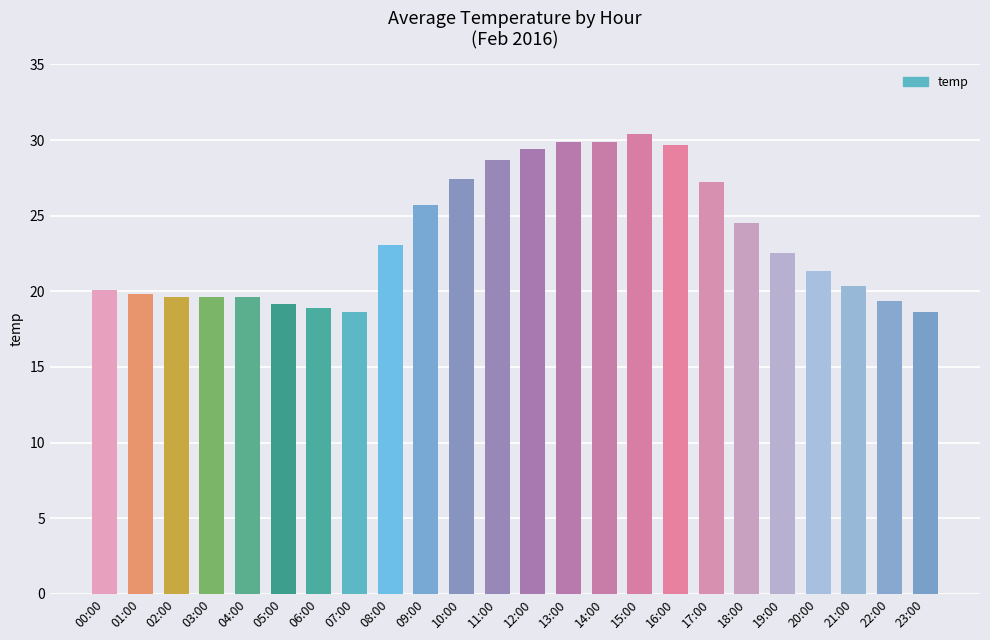

What is the difference between the maximum and minimum values?

11.8